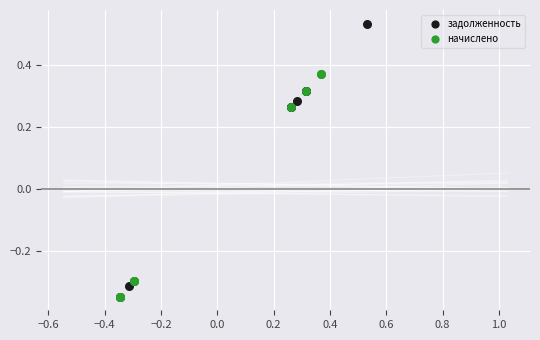

What are all the series names shown in the legend?

задолженность, начислено